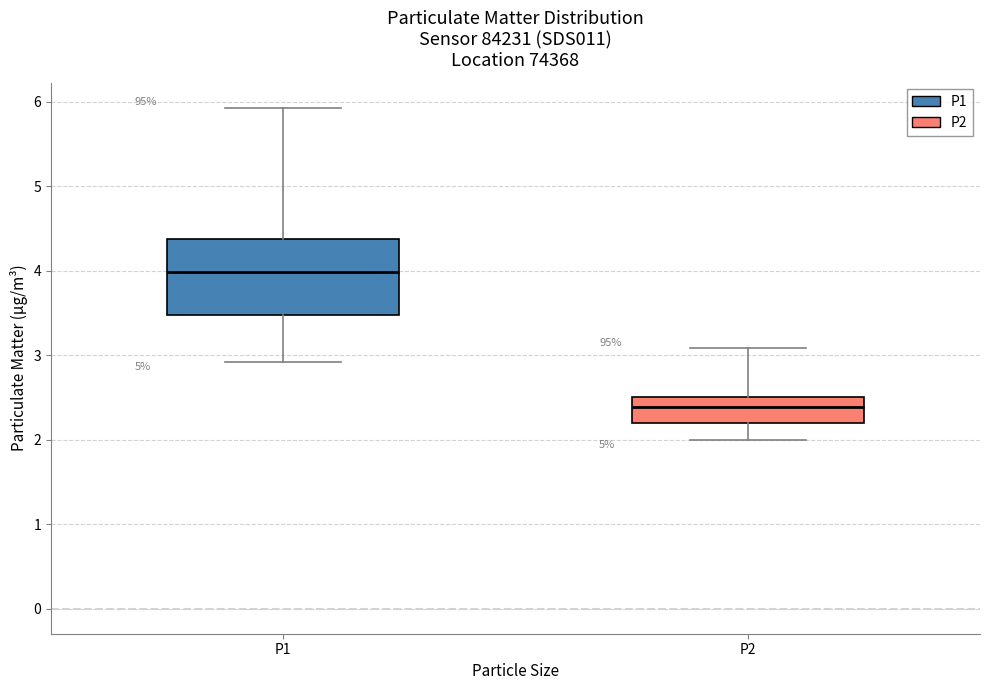

Reading left to right, read every box against the y-axis: the position of its median line, the range the box covers, and the ends of its whiskers. The values are not printed on the chart, so give them approximately, as read against the axis.

P1: median 4.0, box 3.5 to 4.4, whiskers 2.9 to 5.9
P2: median 2.4, box 2.2 to 2.5, whiskers 2.0 to 3.1